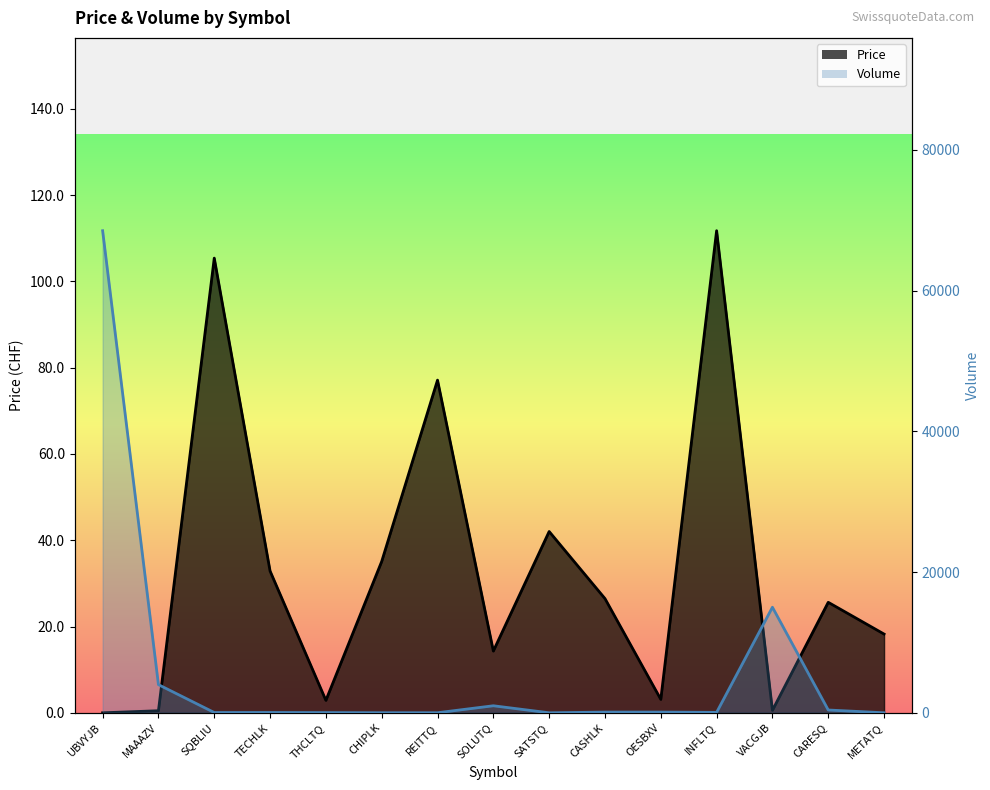

What is the difference between the maximum and minimum values in the Volume series?

68499.0